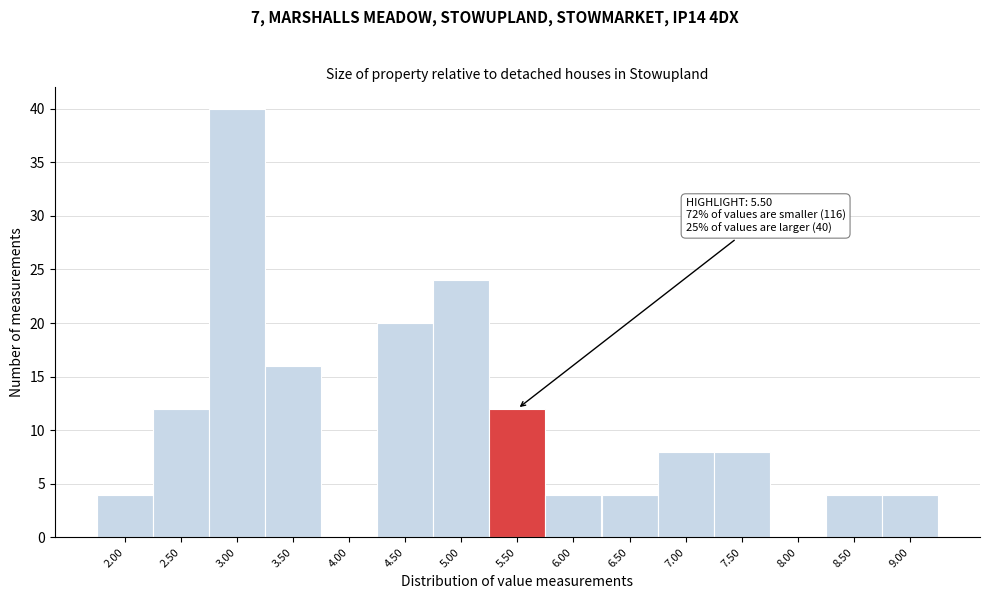

Reading left to right, extract all data points from this chart.

2.00=4	2.50=12	3.00=40	3.50=16	4.00=0	4.50=20	5.00=24	5.50=12	6.00=4	6.50=4	7.00=8	7.50=8	8.00=0	8.50=4	9.00=4